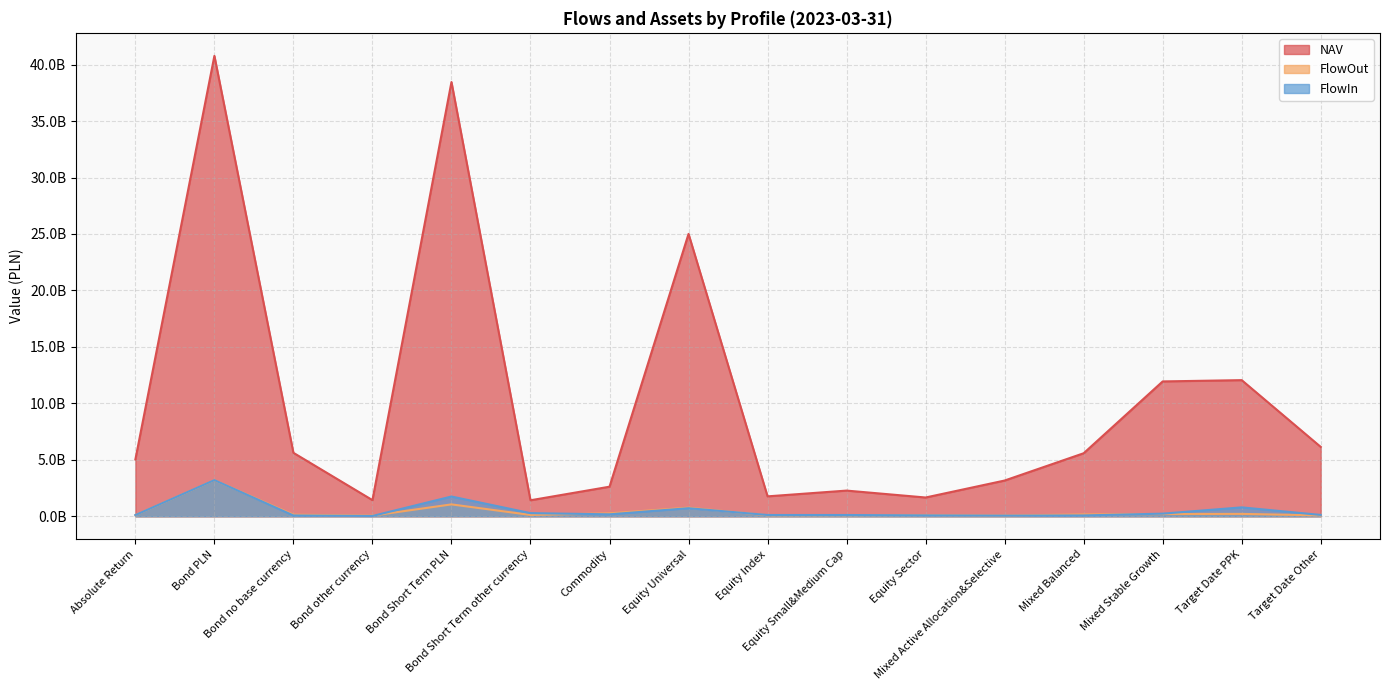

What is the spread (max minus min) of values at Bond Short Term PLN?

37407613549.2